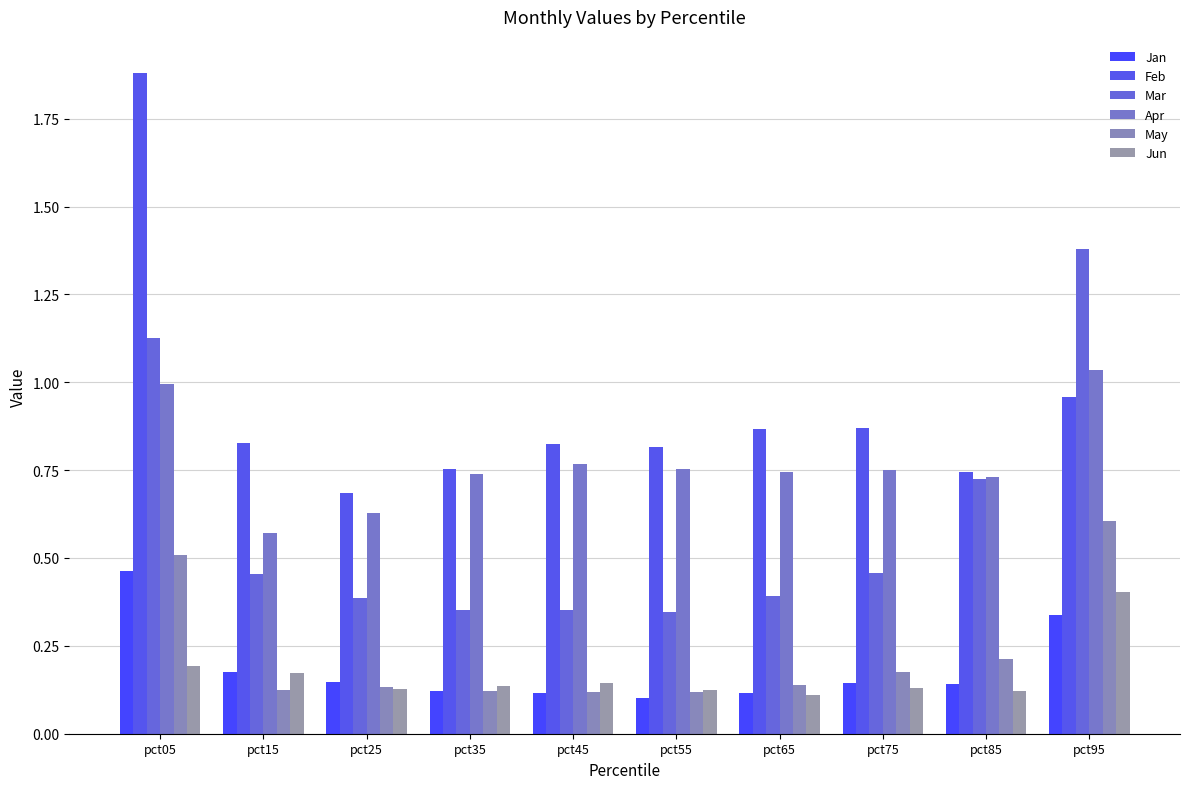

What is the spread (max minus min) of values at pct05?

1.7